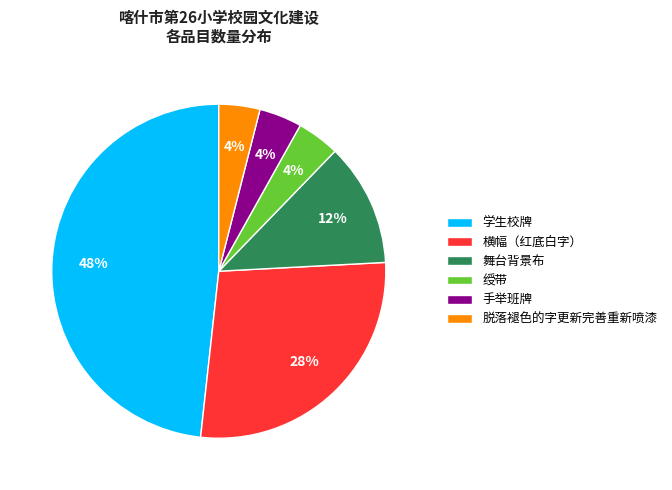

True or false: 舞台背景布 accounts for 1% of the total.

False